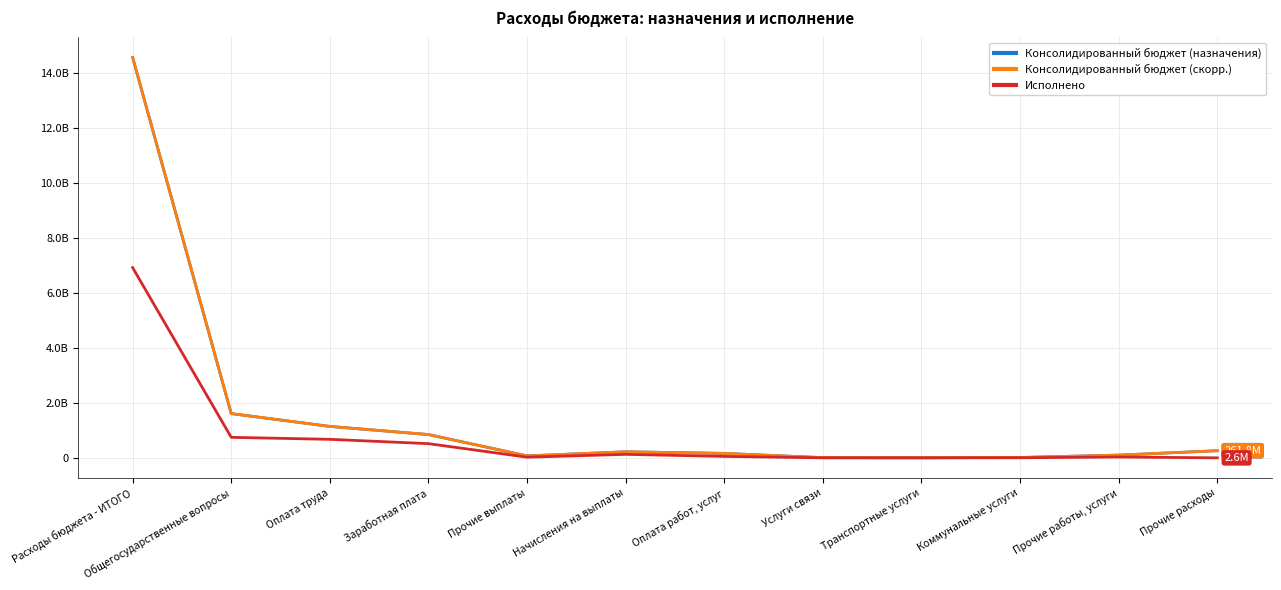

What is the sum of all Консолидированный бюджет (назначения) values?

19023411149.5